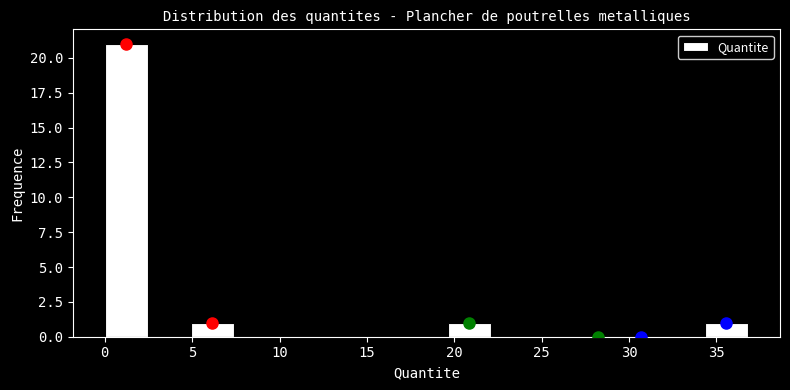

How tall is the bar that spans 0.0 to 2.5 on the x-axis? Neither the bar edges nor the heights are printed on the chart, so give them approximately, as read against the axes.

21